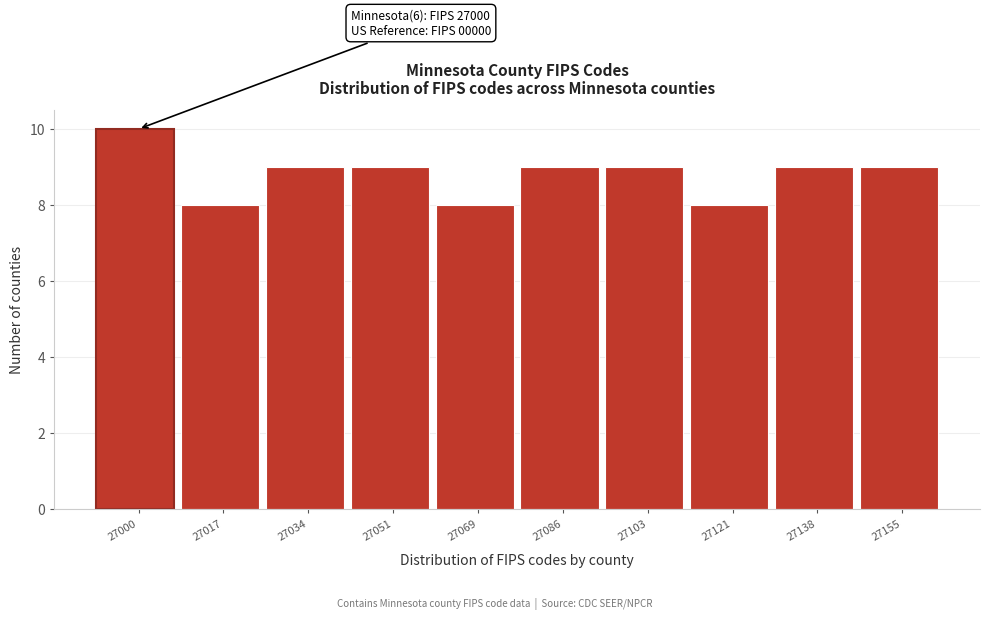

Reading left to right, list all the values displayed in this chart.

10	8	9	9	8	9	9	8	9	9